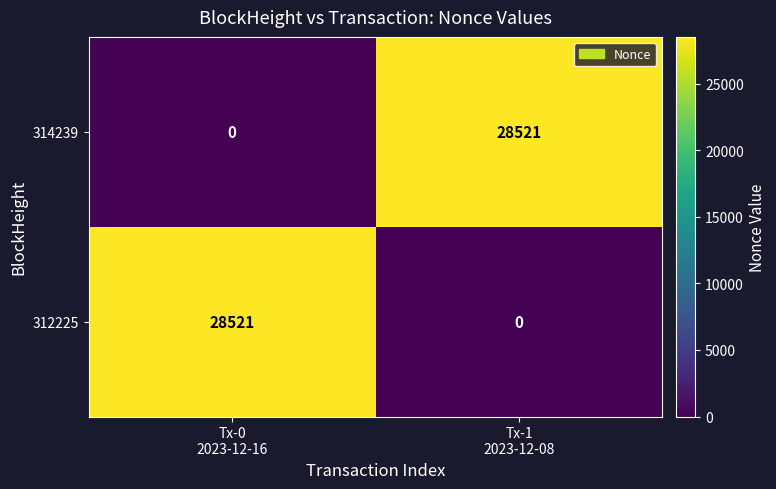

What is the sum of all 314239 values?

28521